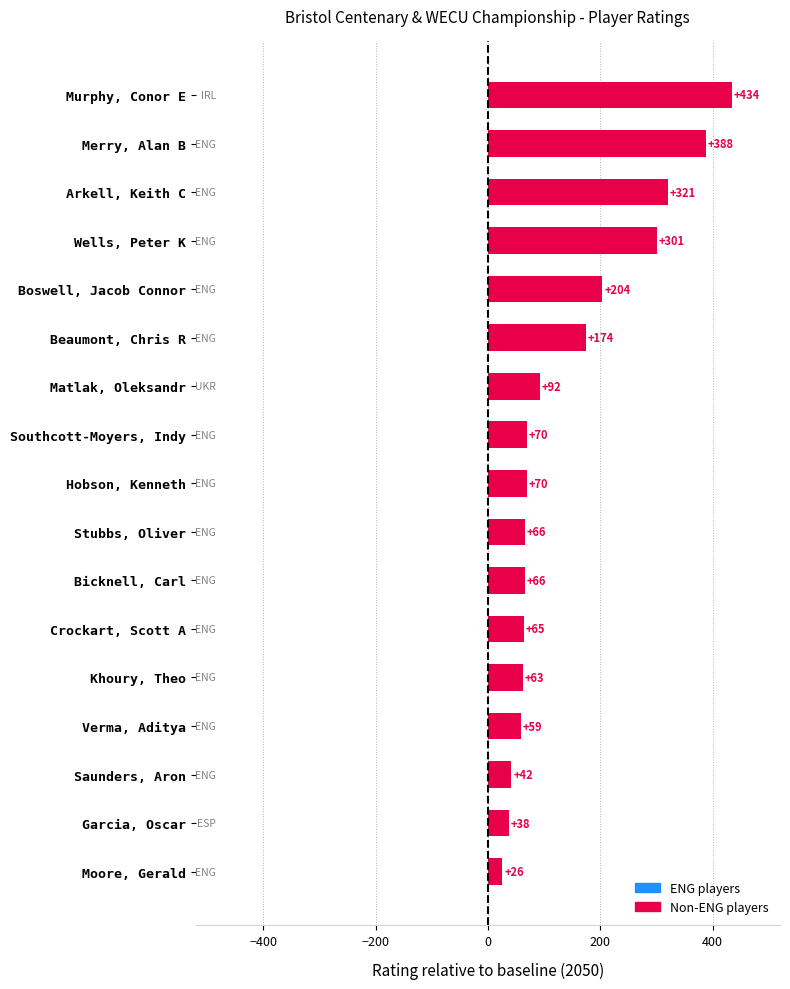

What is the change in value from Bicknell, Carl to Khoury, Theo?

-3